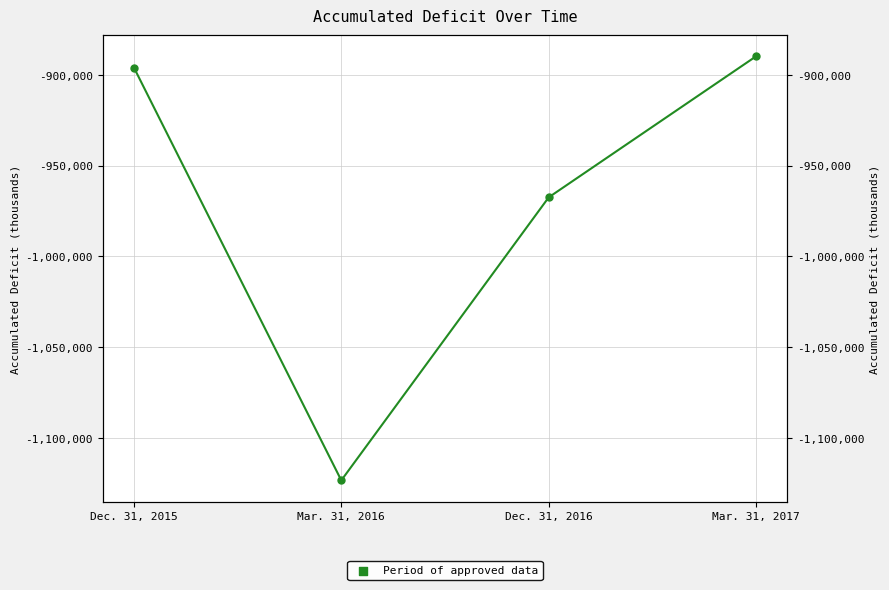

Which has a higher value, Dec. 31, 2016 or Mar. 31, 2017?

Mar. 31, 2017